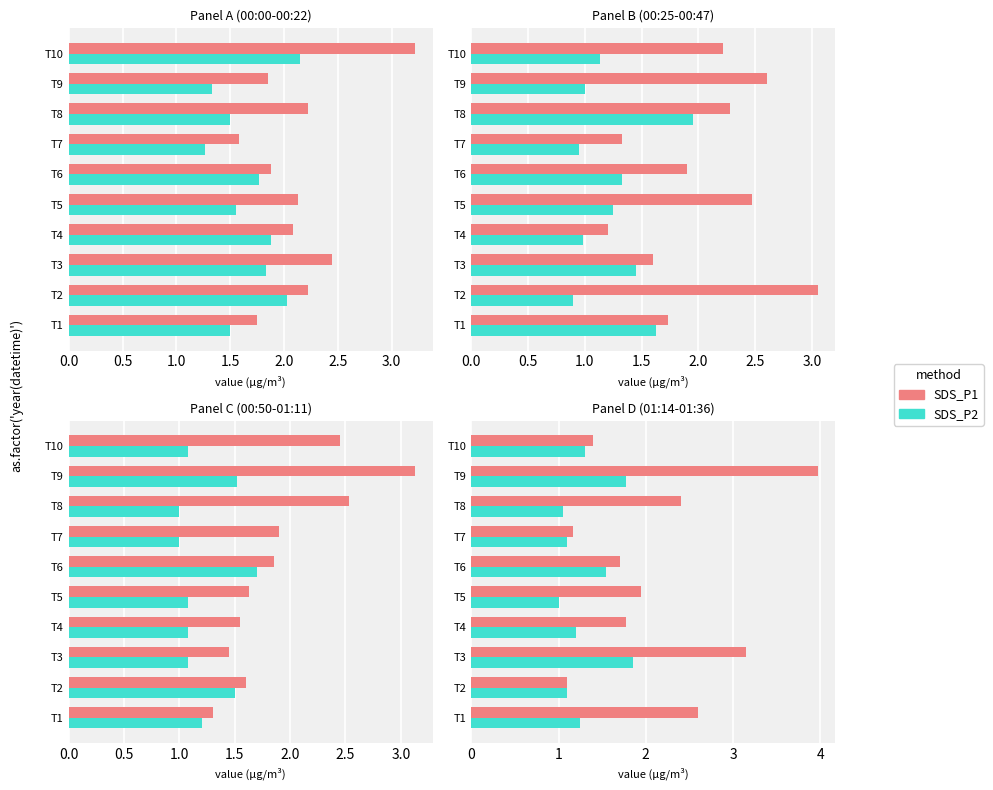

At how many categories does at least one series exceed 3?

2